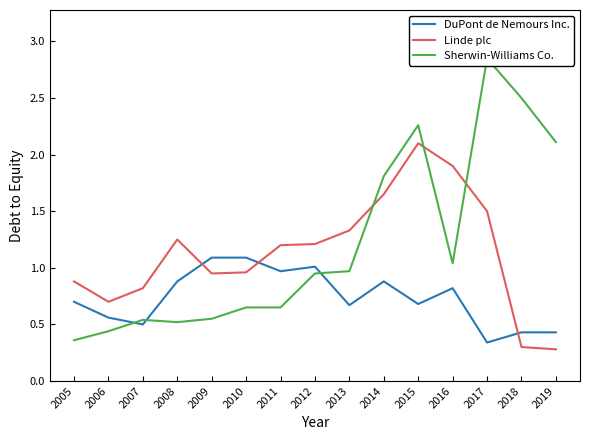

How many values in the Linde plc series are below 1?

7